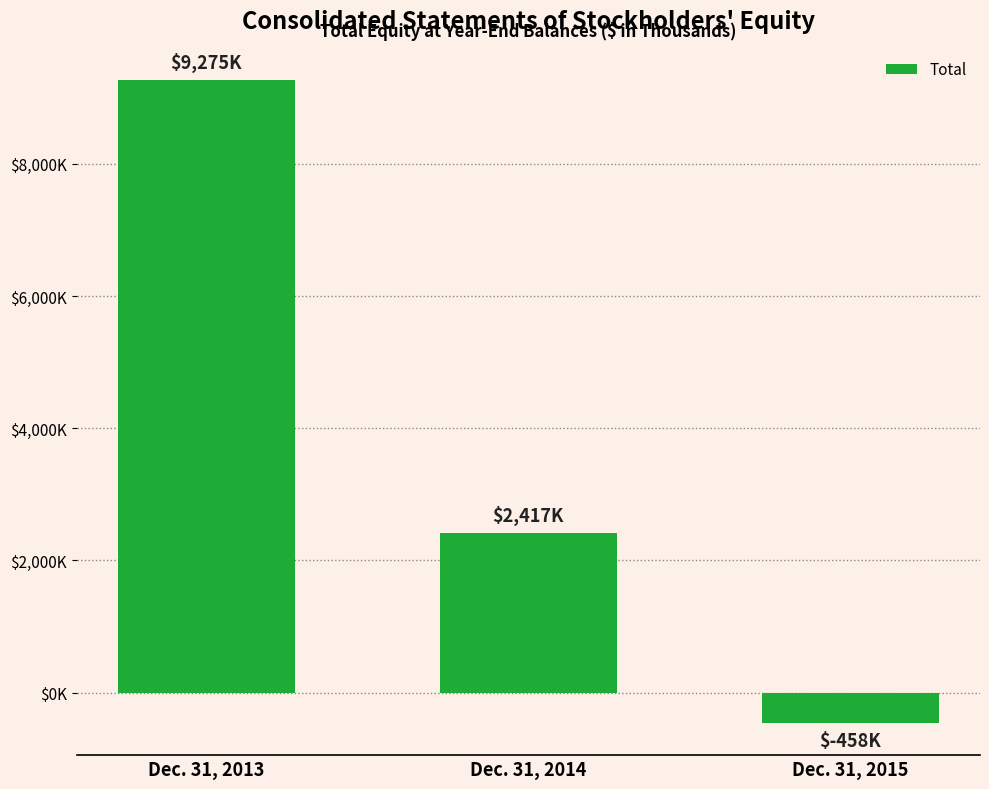

Which category has the highest value across all series?

Dec. 31, 2013